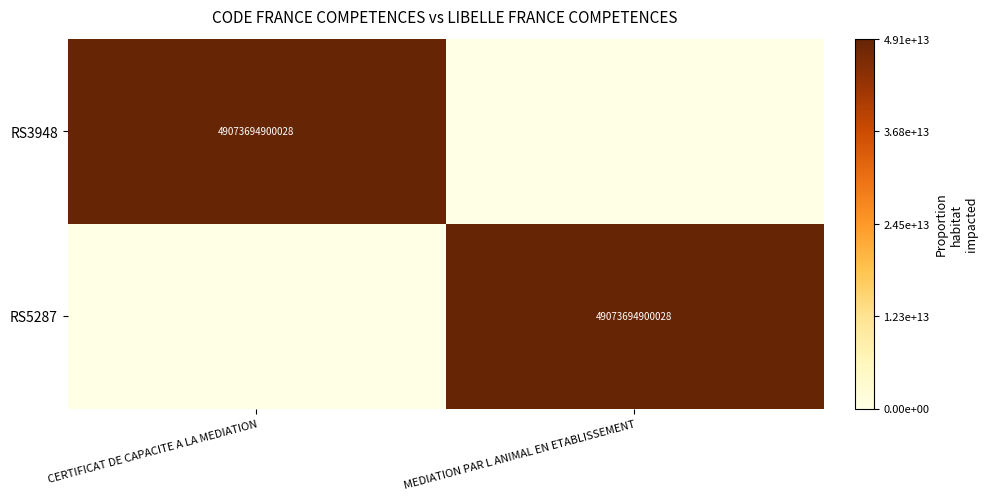

The RS5287 series shows 2 at MEDIATION PAR L ANIMAL EN ETABLISSEMENT. True or false?

False